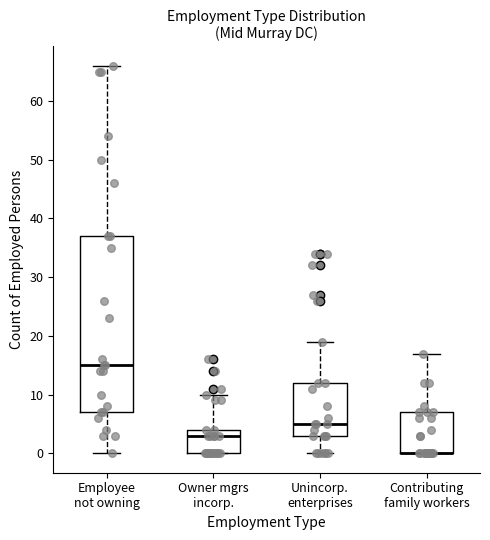

Reading left to right, transcribe this box plot: for each box, give where its median line is, the range the box spans, and where its two whiskers end, as read against the y-axis. The values are not printed on the chart, so give them approximately, as read against the axis.

Employee not owning: median 15, box 7 to 37, whiskers 0 to 66
Owner mgrs incorp.: median 3, box 0 to 4, whiskers 0 to 10
Unincorp. enterprises: median 5, box 3 to 12, whiskers 0 to 19
Contributing family workers: median 0 (drawn on the box's lower edge), box 0 to 7, whiskers 0 to 17